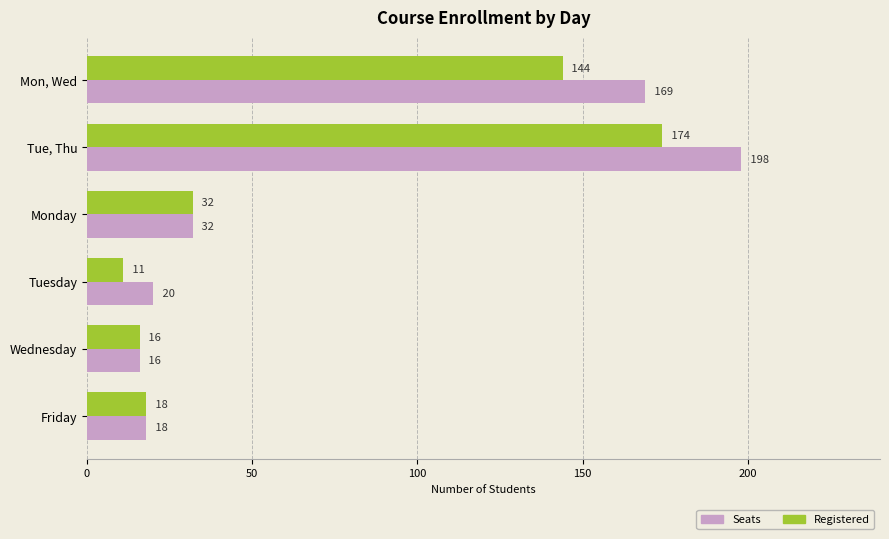

At which label does Seats reach its peak?

Tue, Thu